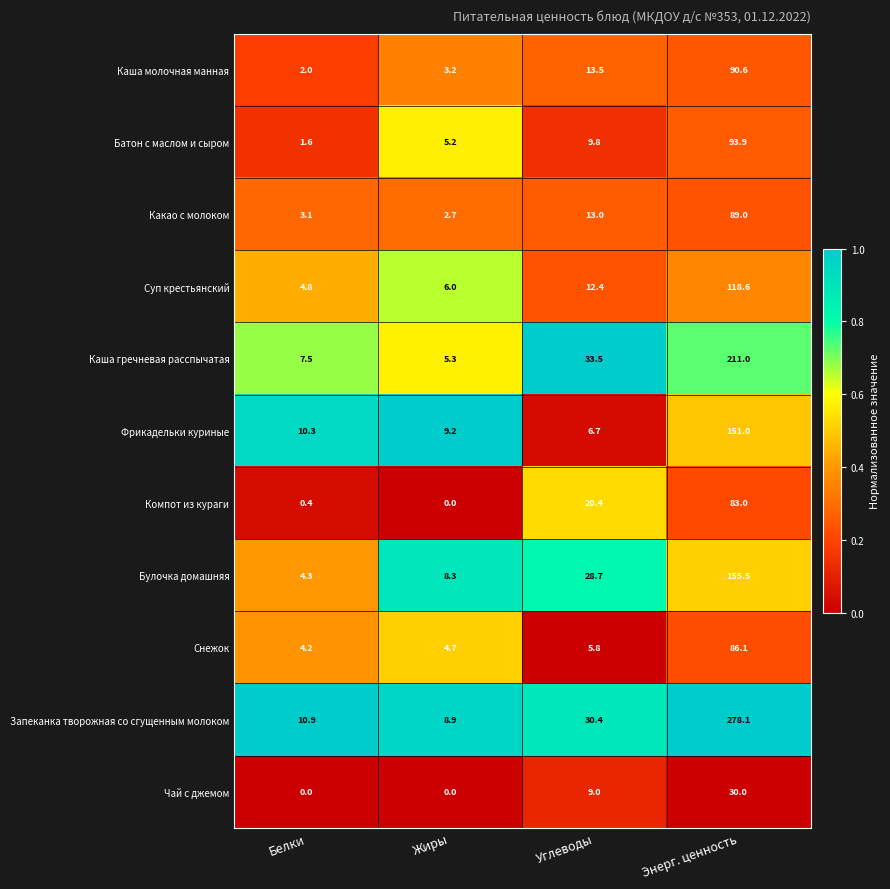

What is the total value across all series at Углеводы?

183.2